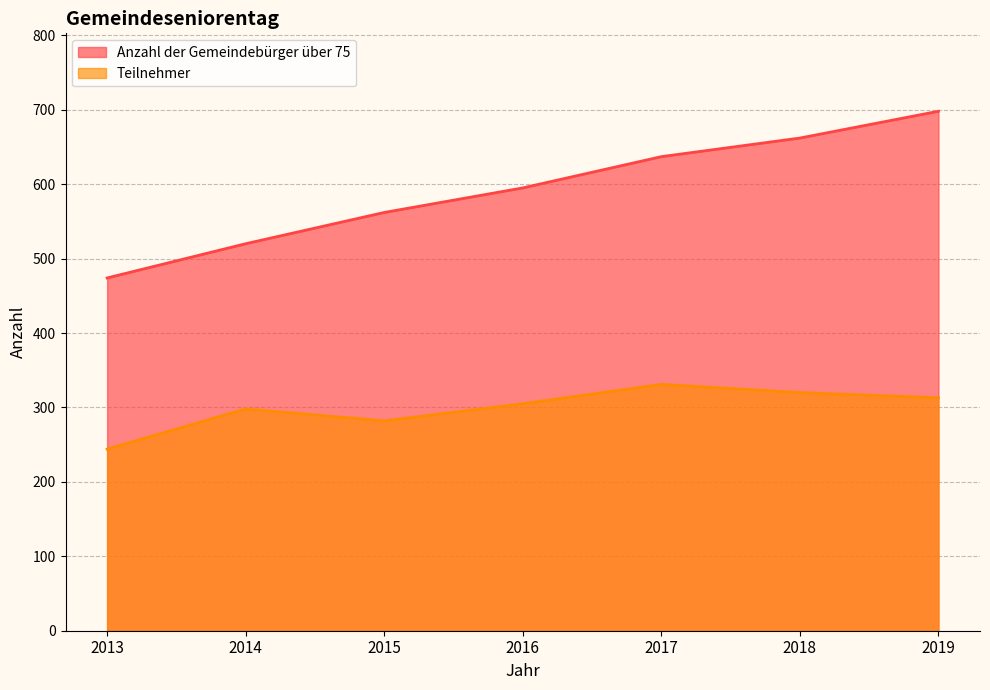

What is the average value of the Anzahl der Gemeindebürger über 75 series?

593